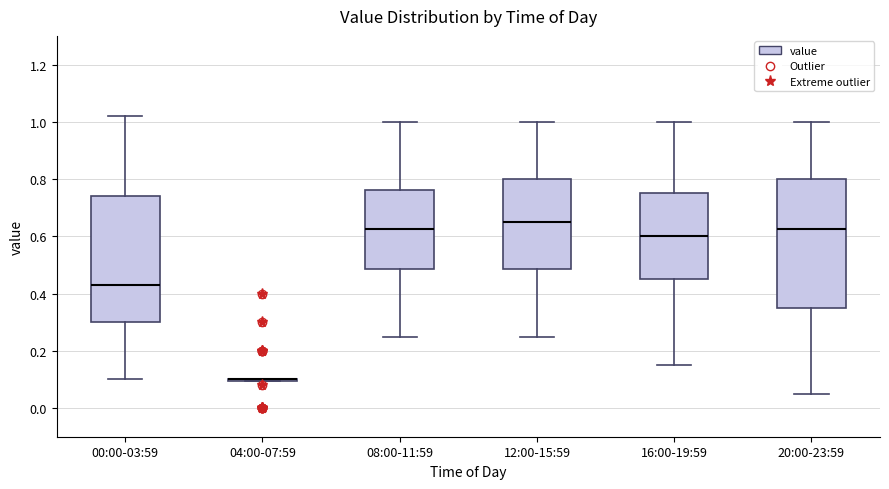

Reading left to right, read every box against the y-axis: the position of its median line, the range the box covers, and the ends of its whiskers. The values are not printed on the chart, so give them approximately, as read against the axis.

00:00-03:59: median 0.44, box 0.30 to 0.74, whiskers 0.10 to 1.02
04:00-07:59: box collapsed to a line at 0.10, whiskers 0.10 to 0.10
08:00-11:59: median 0.62, box 0.48 to 0.76, whiskers 0.26 to 1.00
12:00-15:59: median 0.66, box 0.48 to 0.80, whiskers 0.26 to 1.00
16:00-19:59: median 0.60, box 0.46 to 0.76, whiskers 0.16 to 1.00
20:00-23:59: median 0.62, box 0.36 to 0.80, whiskers 0.06 to 1.00